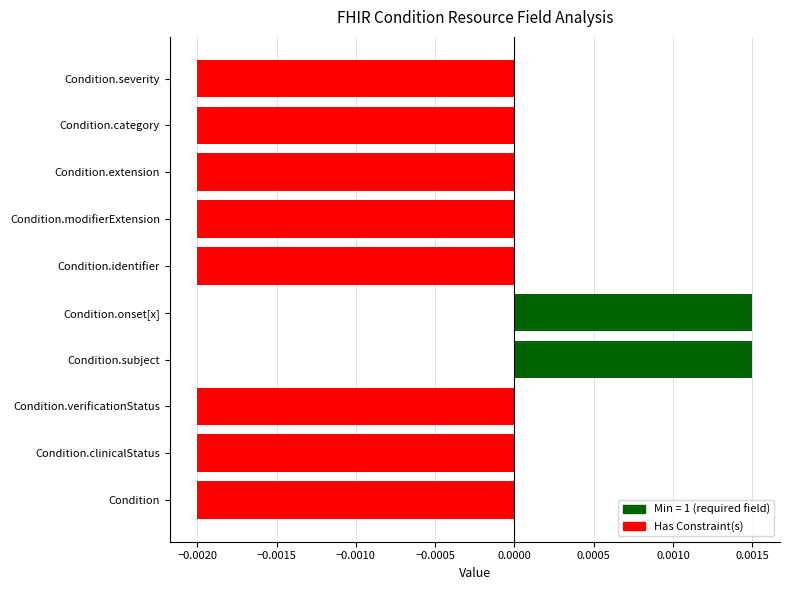

Between Condition.verificationStatus and Condition.subject, which is larger?

Condition.subject